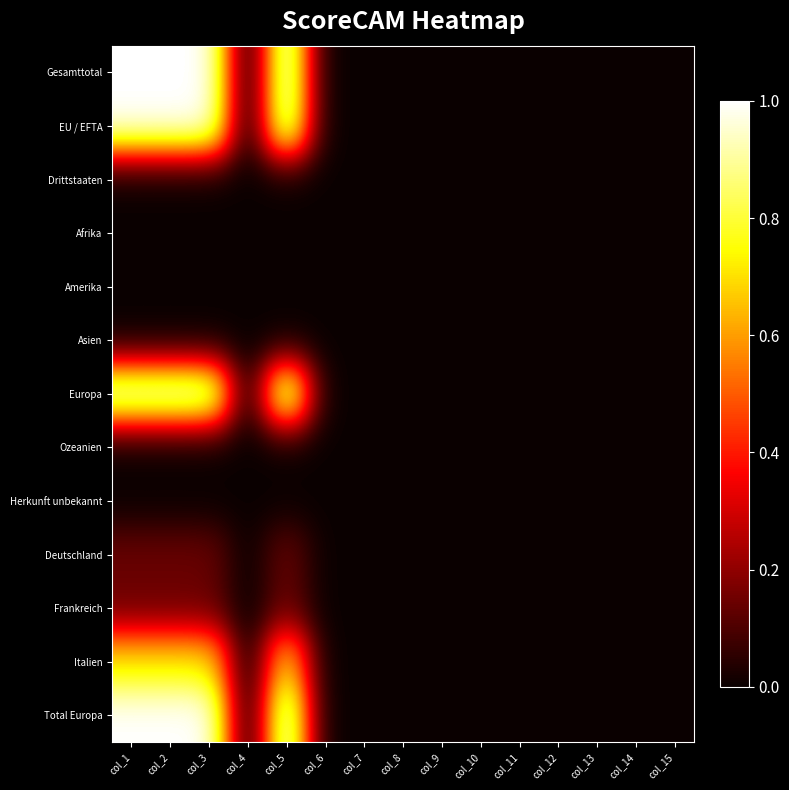

Which category has the lowest value across all series?

col_4